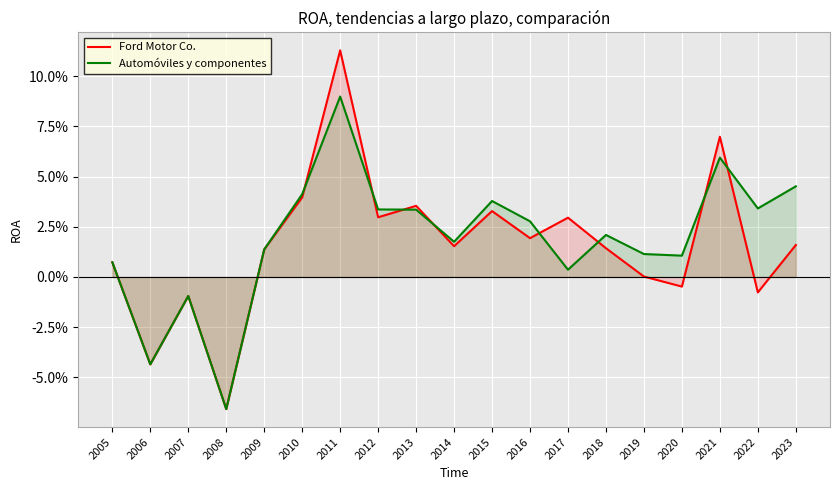

List the series in order of their peak value, highest first.

Ford Motor Co., Automóviles y componentes